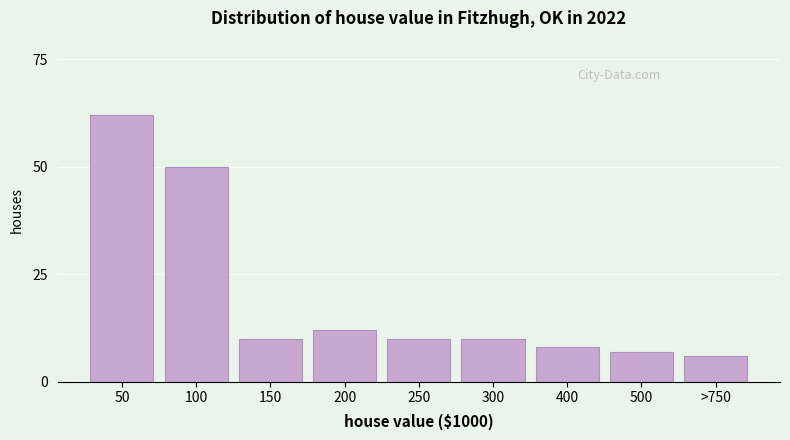

Reading left to right, what are all the values shown in this chart?

50=62	100=50	150=10	200=12	250=10	300=10	400=8	500=7	>750=6